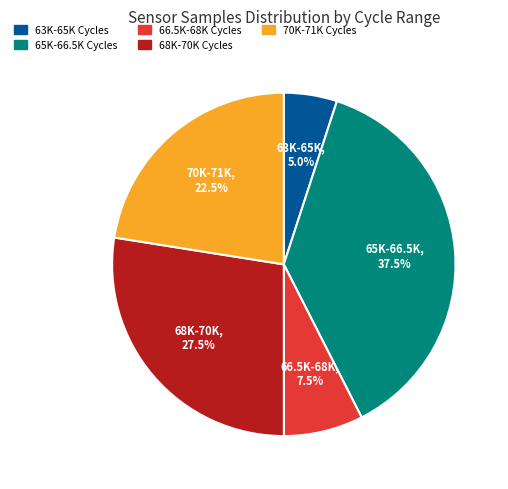

Rank the categories by value from lowest to highest.

63K-65K Cycles, 66.5K-68K Cycles, 70K-71K Cycles, 68K-70K Cycles, 65K-66.5K Cycles